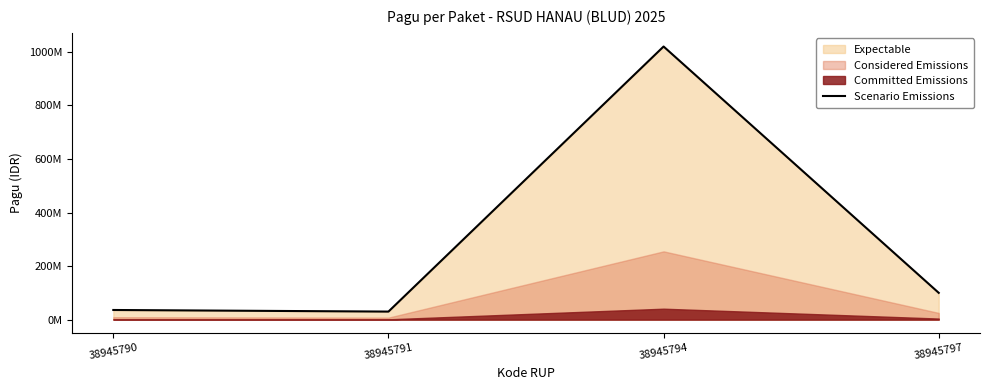

What is the smallest value displayed?

30000000